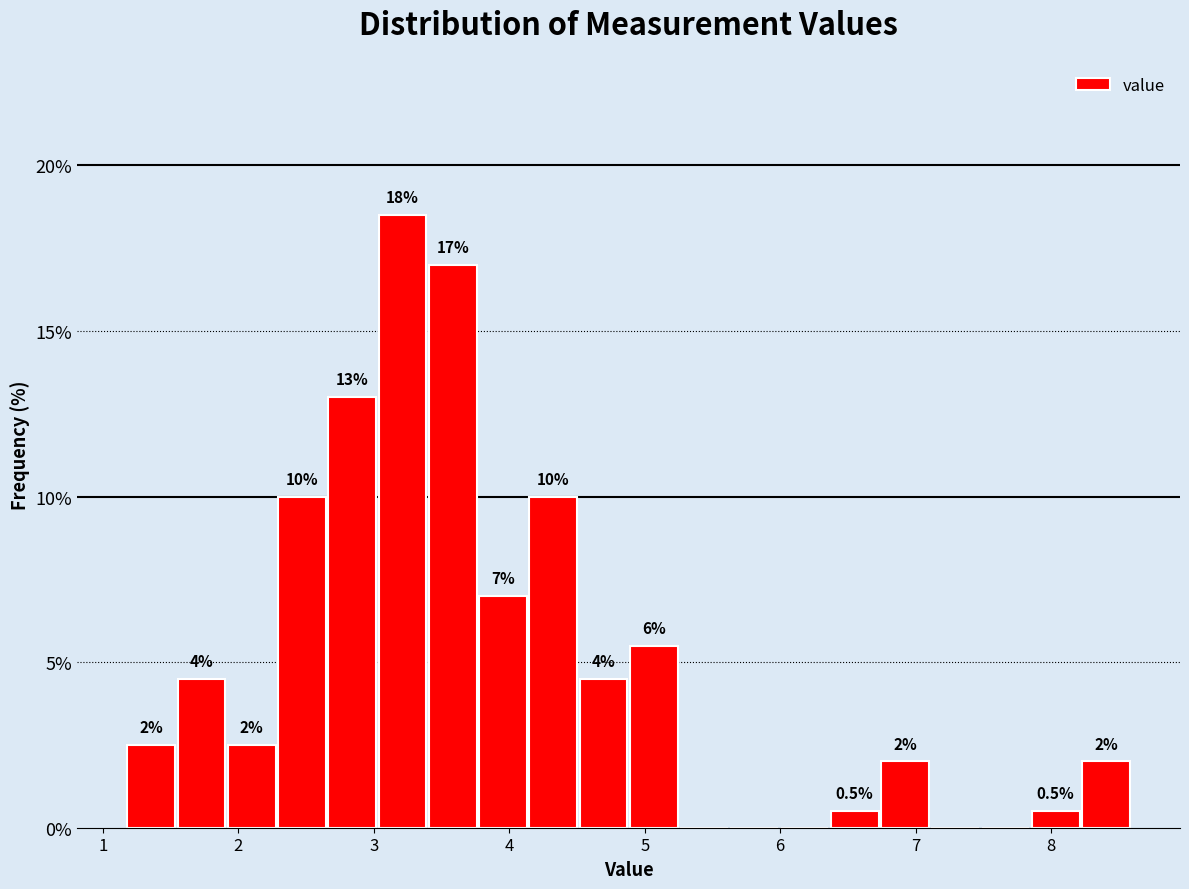

Read against the x-axis, roughly where is the centre of the tallest bar?

3.2